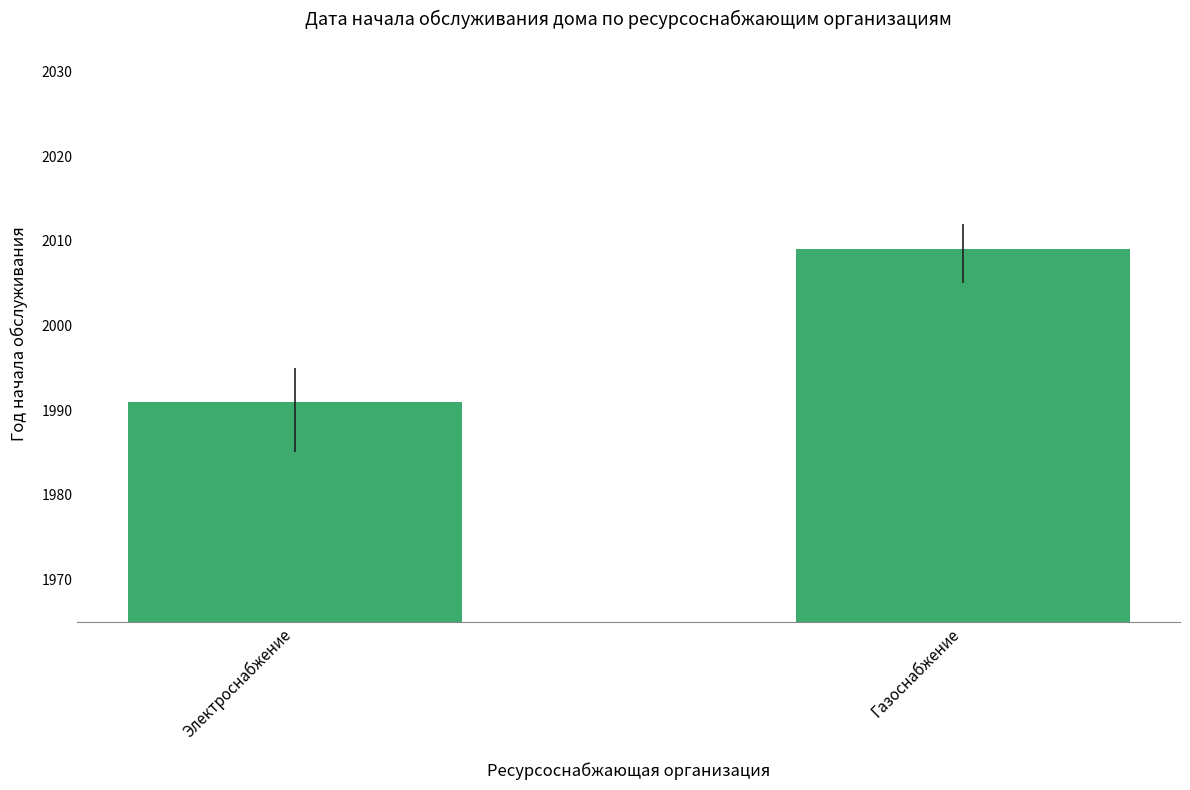

Reading right to left, extract all data points from this chart.

Газоснабжение=2009	Электроснабжение=1991